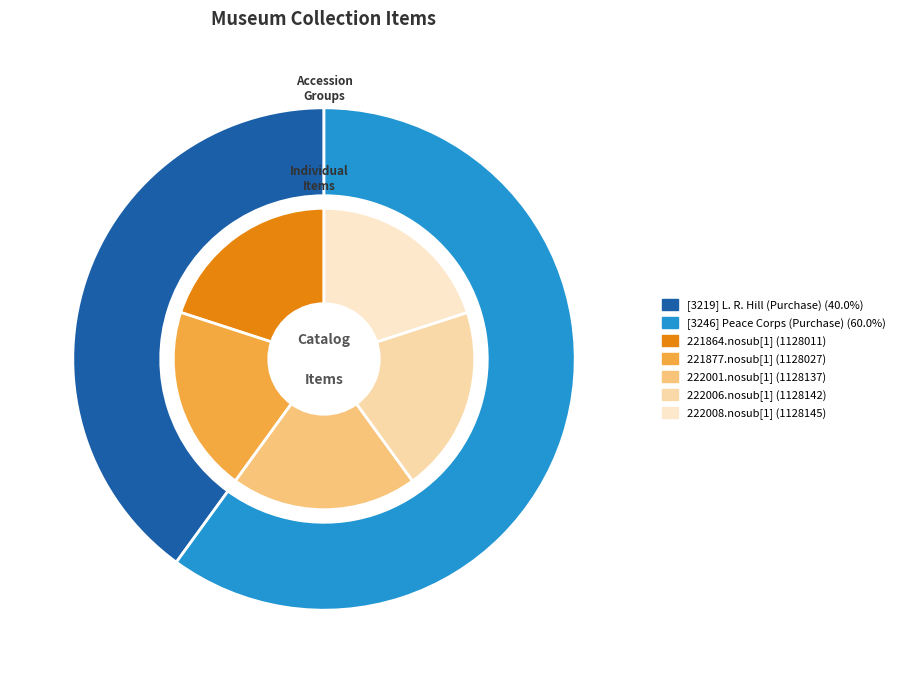

Approximately how many times larger is the value at 222006.nosub[1] compared to 222001.nosub[1]?

1.0